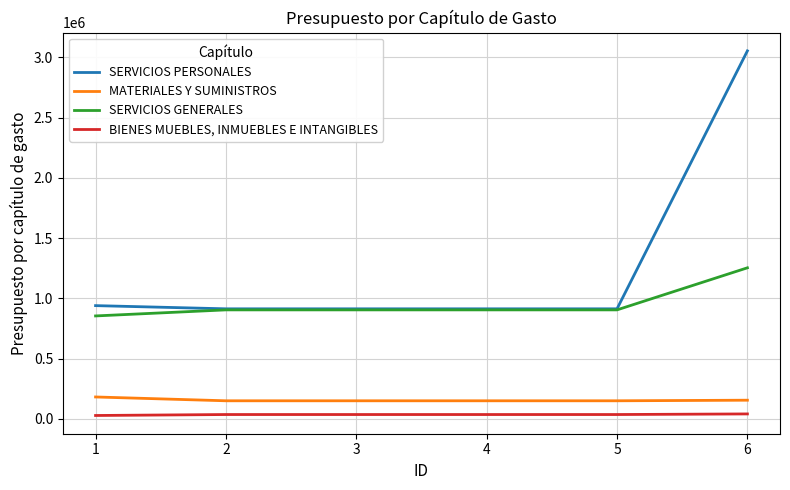

Is the value of SERVICIOS PERSONALES at 1 greater than the value of SERVICIOS GENERALES at 6?

No